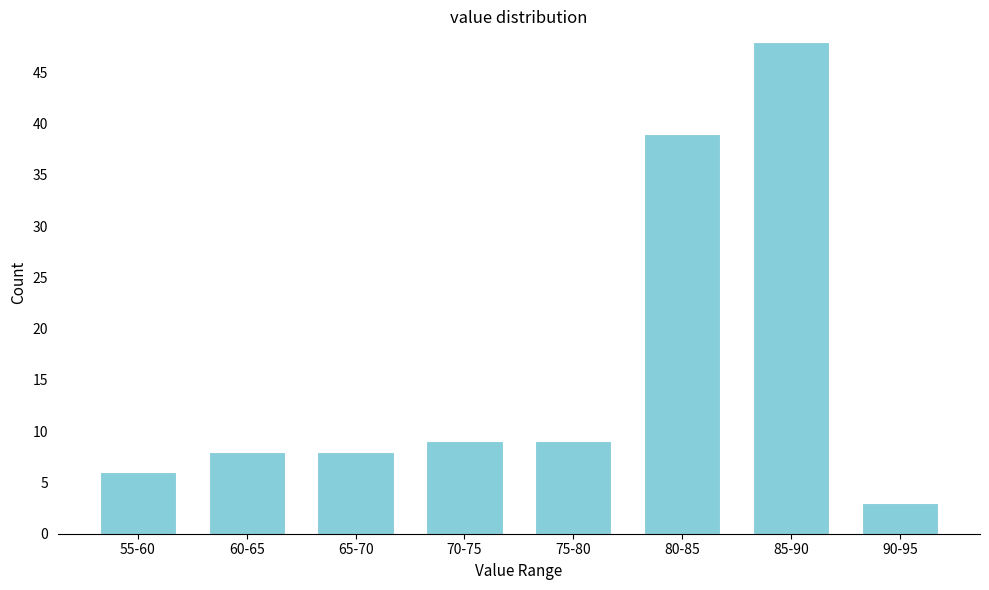

Reading right to left, extract all data points from this chart.

90-95=3	85-90=48	80-85=39	75-80=9	70-75=9	65-70=8	60-65=8	55-60=6